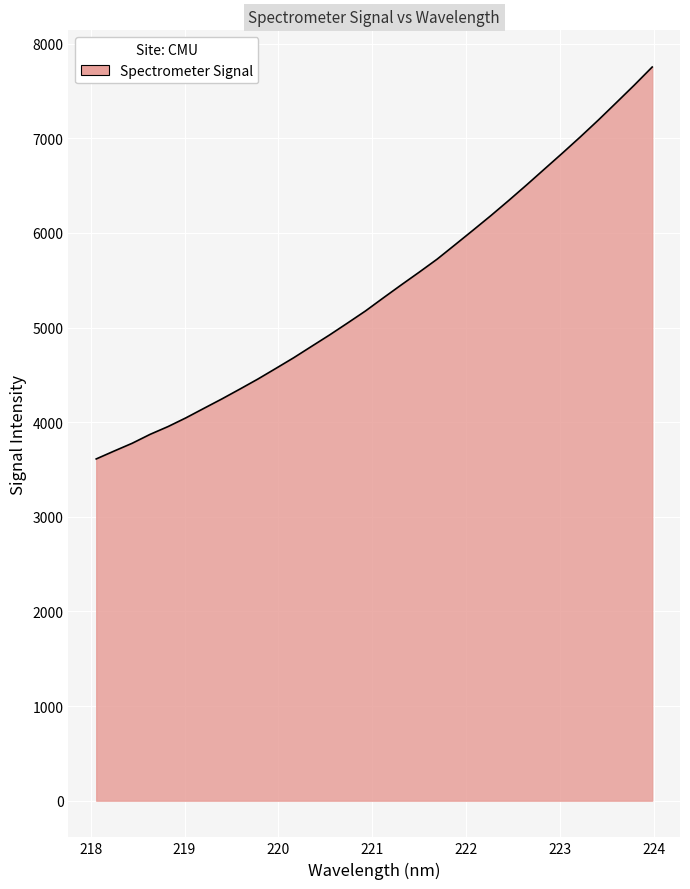

What is the minimum value shown in the chart?

3611.7